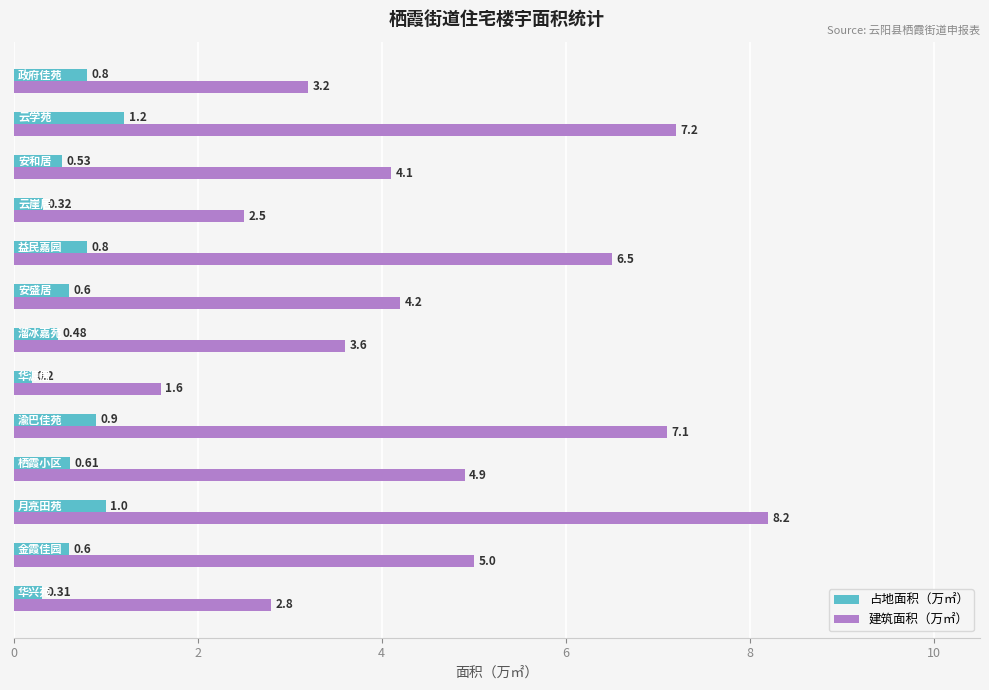

Rank the series by their average value, from lowest to highest.

占地面积（万㎡）, 建筑面积（万㎡）